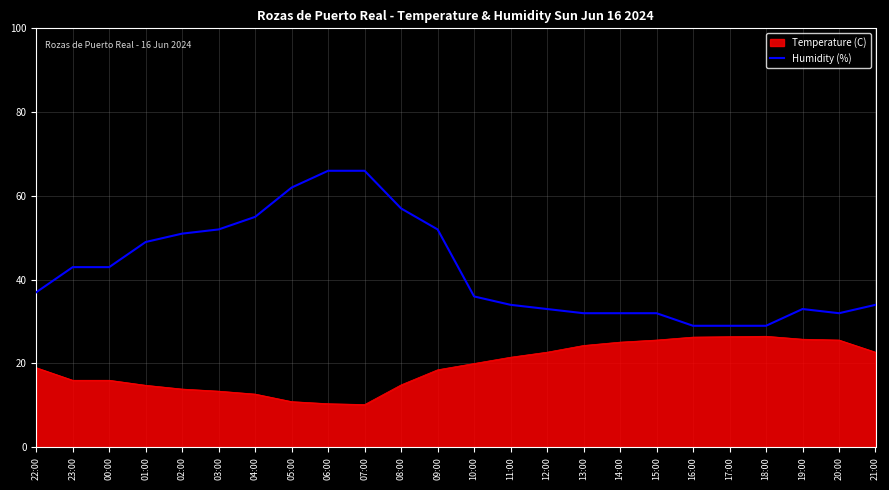

True or false: Temperature (C) has a value of 25.6 at 15:00.

True